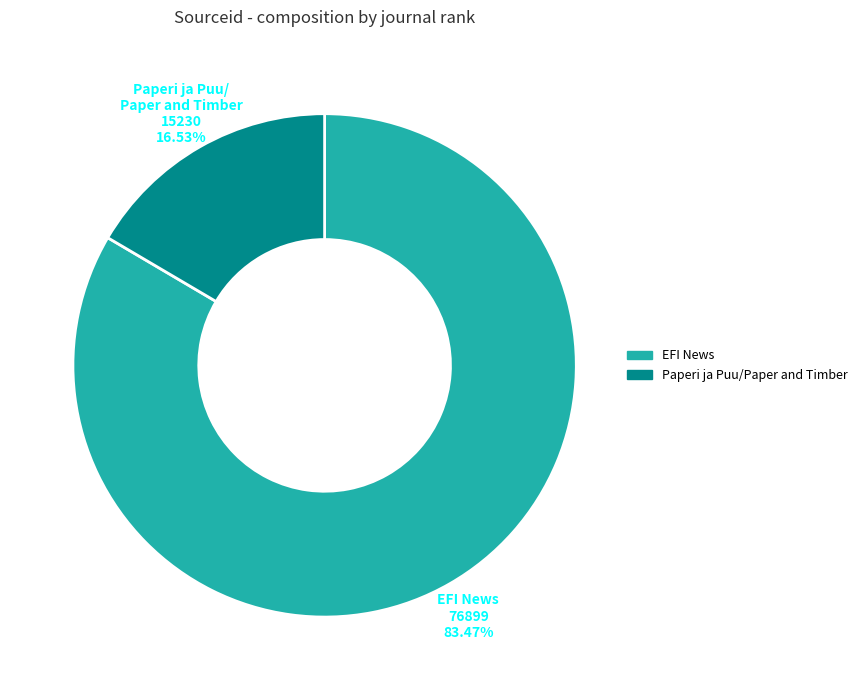

Which category has the smallest portion of the pie?

Paperi ja Puu/Paper and Timber